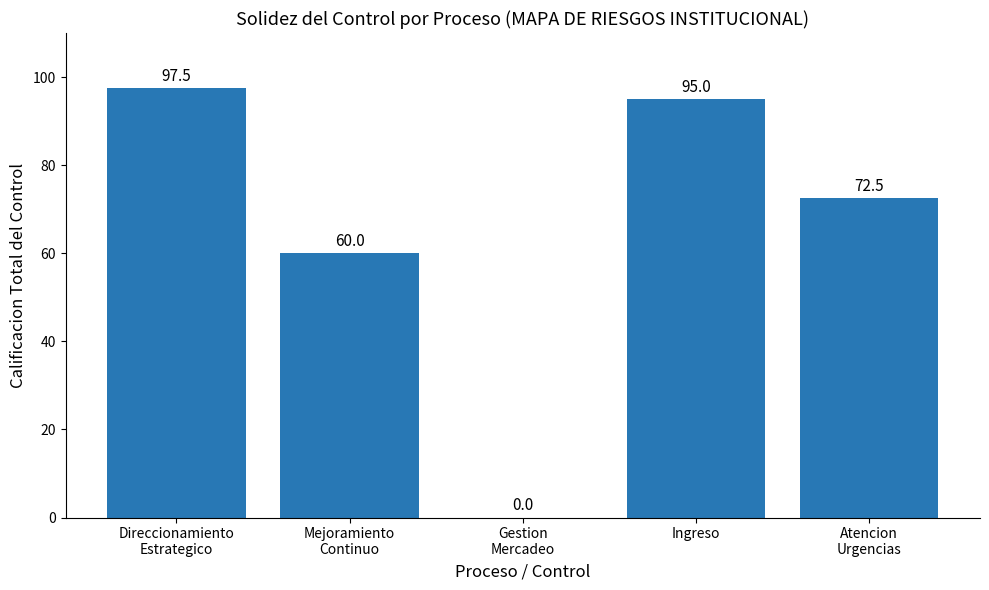

Where does the data first go above 72?

Direccionamiento
Estrategico